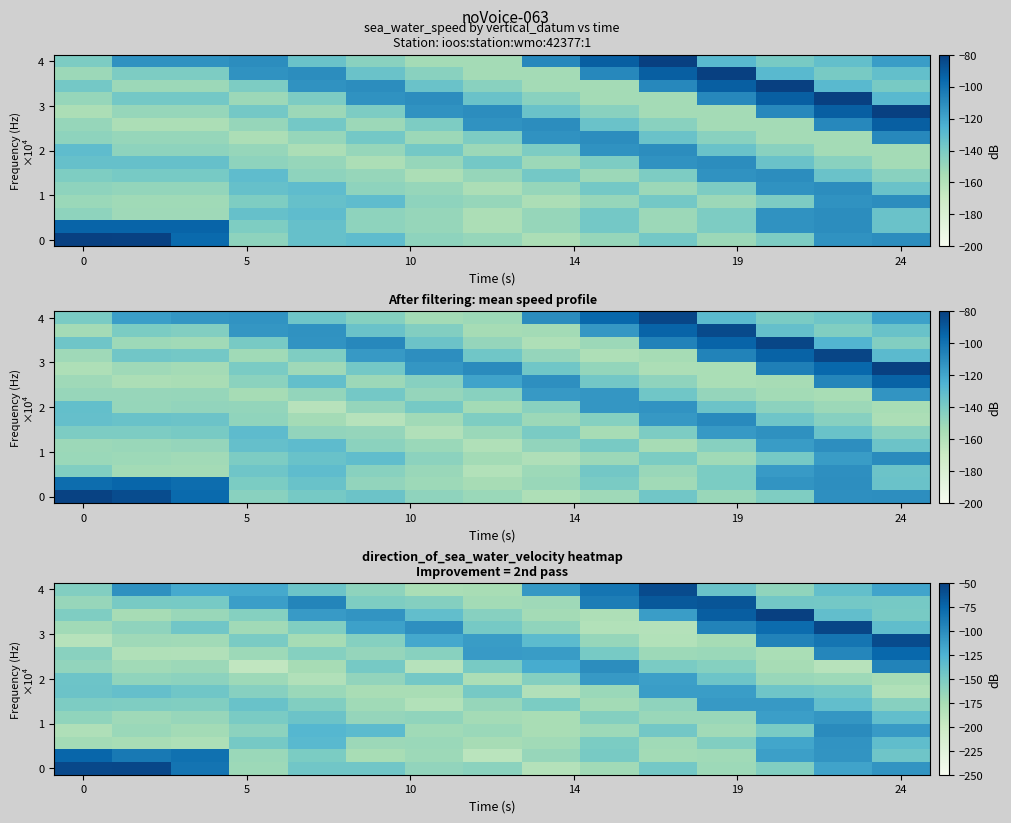

What is the difference between the highest and lowest values at 0?

128.4